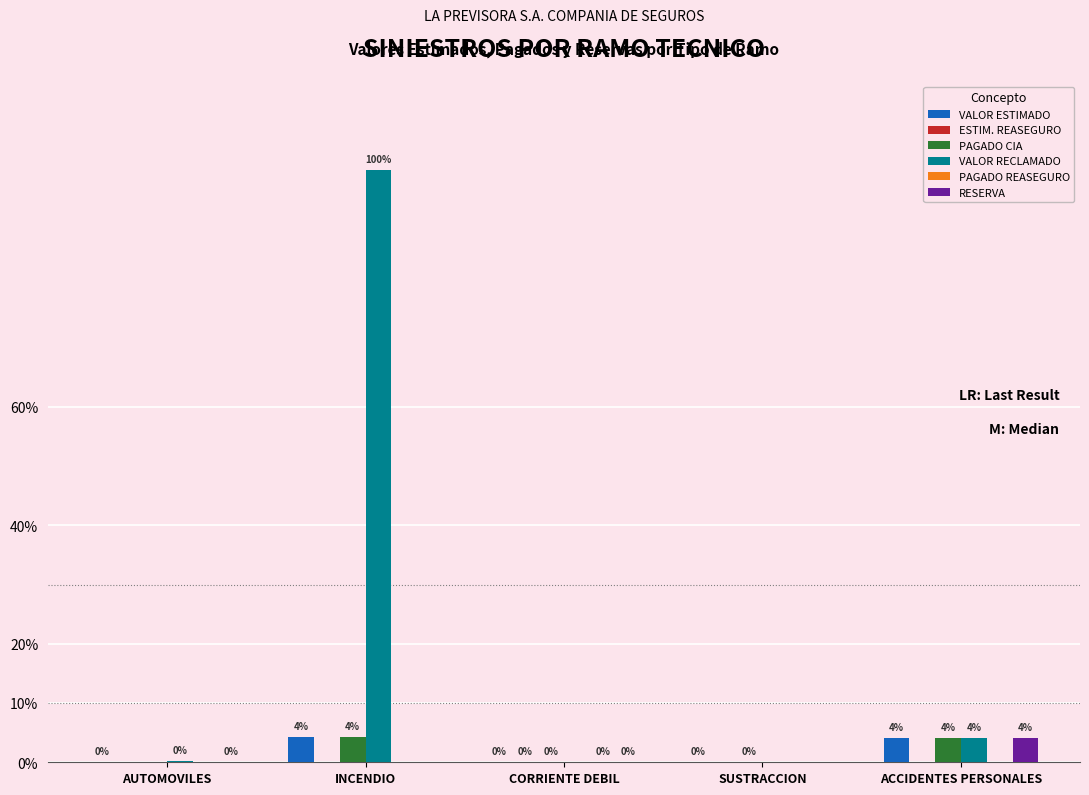

List the series in order of their peak value, lowest first.

ESTIM. REASEGURO, PAGADO REASEGURO, RESERVA, VALOR ESTIMADO, PAGADO CIA, VALOR RECLAMADO